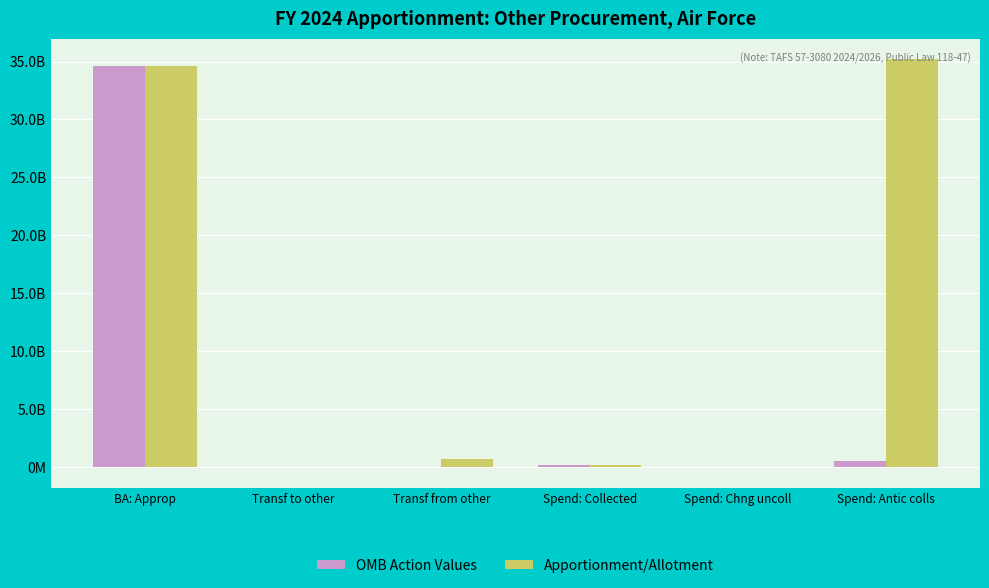

Which series changed the most between BA: Approp and Spend: Chng uncoll?

OMB Action Values